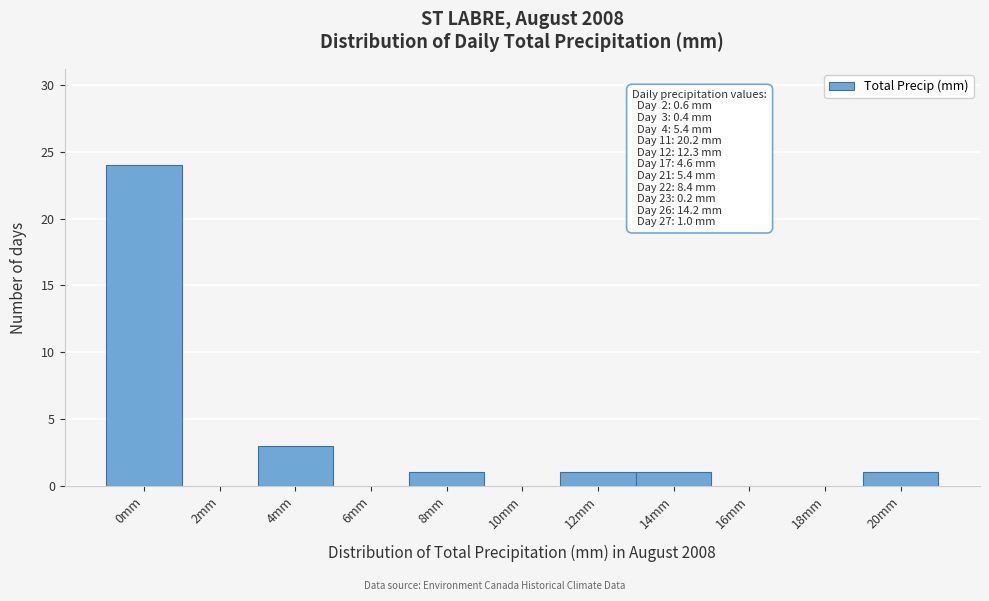

Which category has the highest value across all series?

0mm